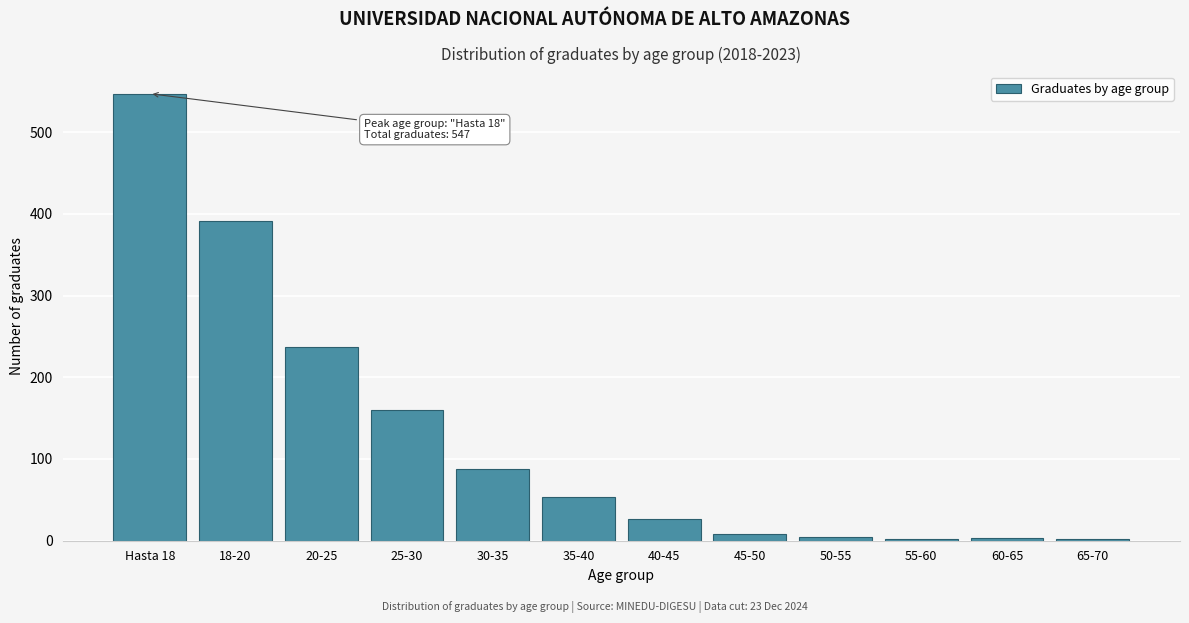

What is the label of the 3rd bar from the right?

55-60